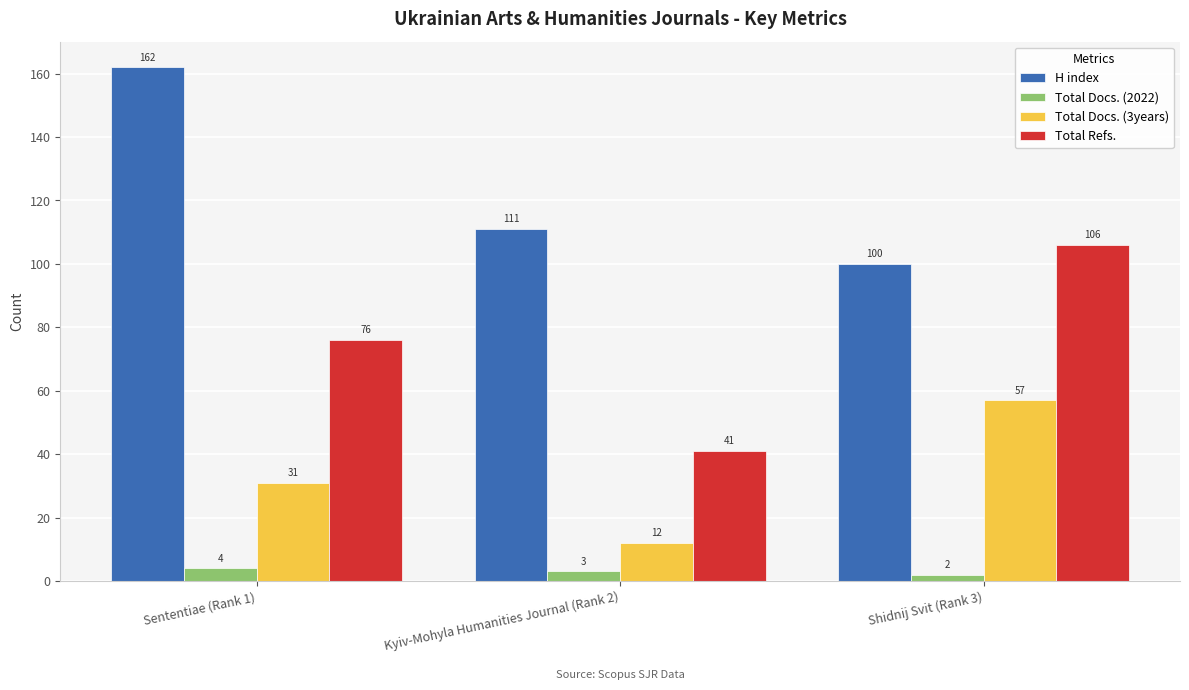

Is it true that Total Refs. equals 41 at Kyiv-Mohyla Humanities Journal (Rank 2)?

True